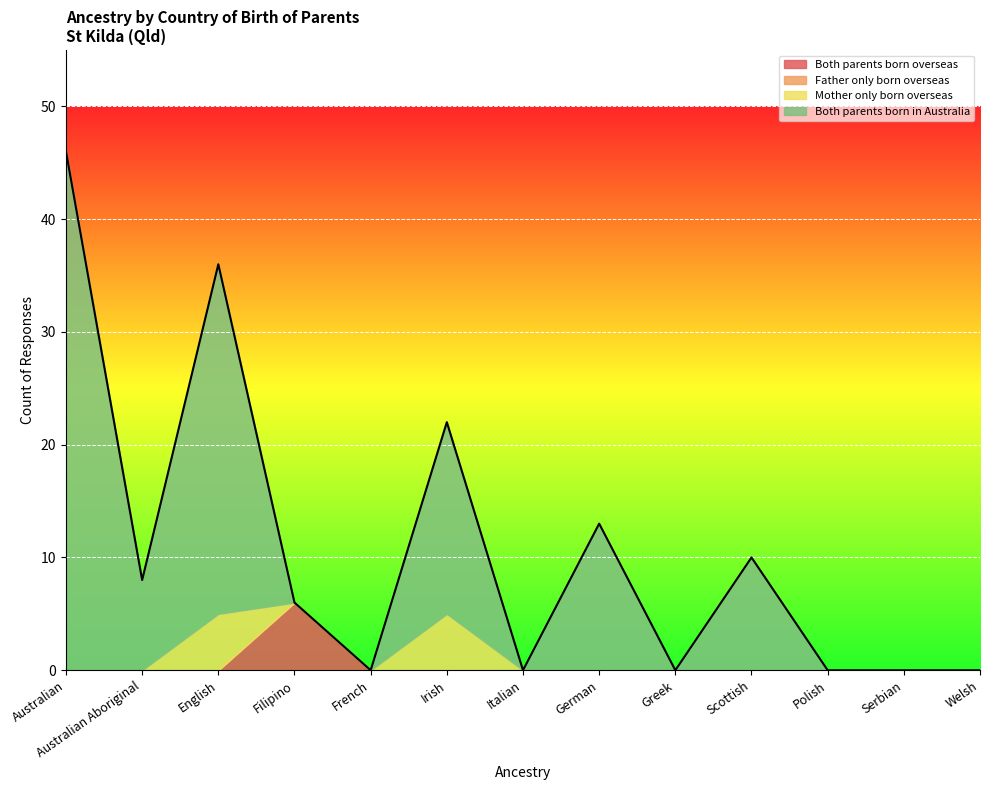

Which series changed the most between English and Polish?

Both parents born in Australia